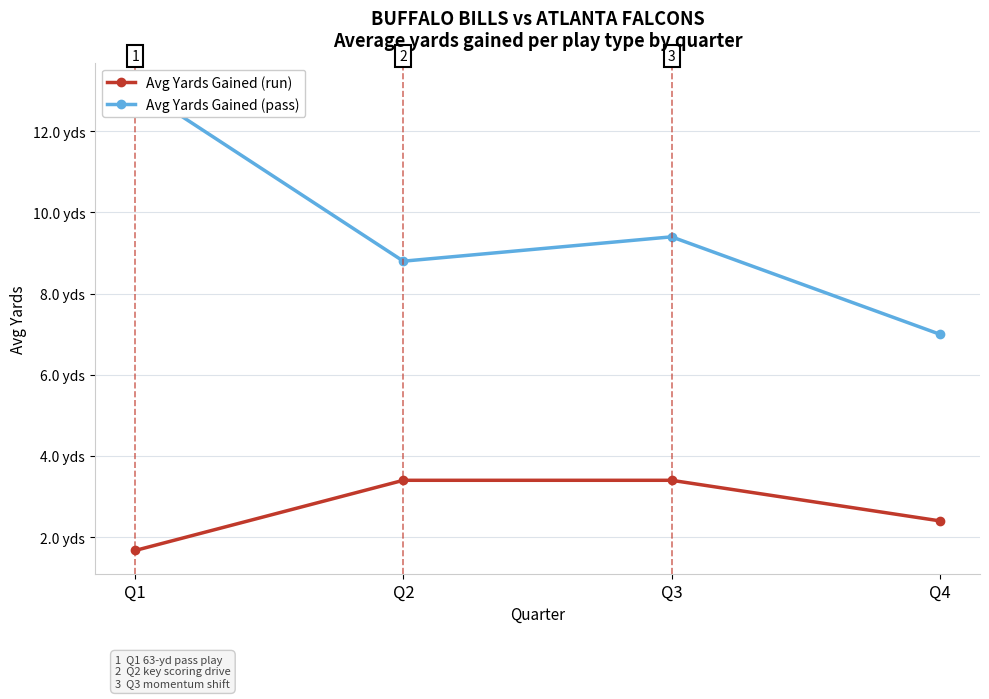

True or false: Avg Yards Gained (run) and Avg Yards Gained (pass) cross at least once.

False